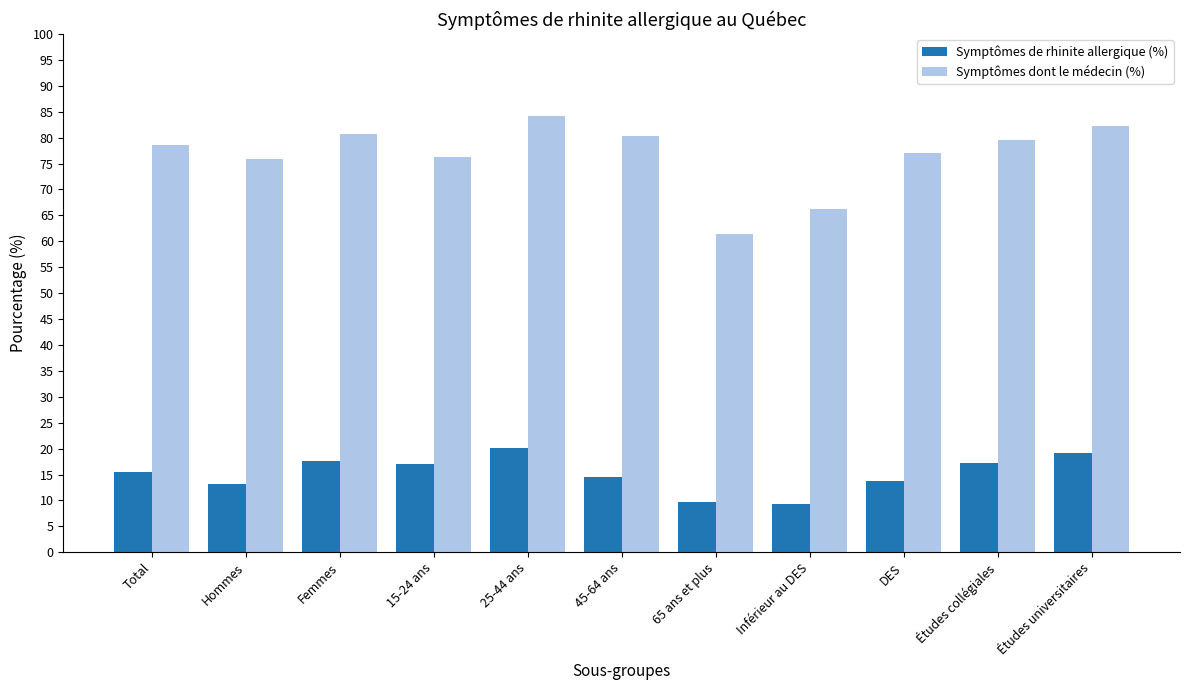

What is the maximum value for Symptômes de rhinite allergique (%)?

20.1